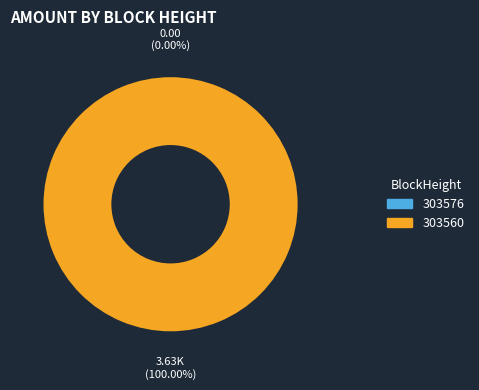

What is the change in value from 303576 to 303560?

+3628